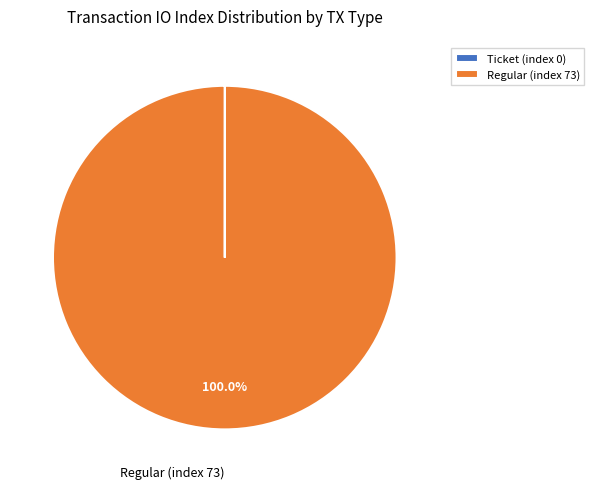

Which slice is the largest?

Regular (index 73)